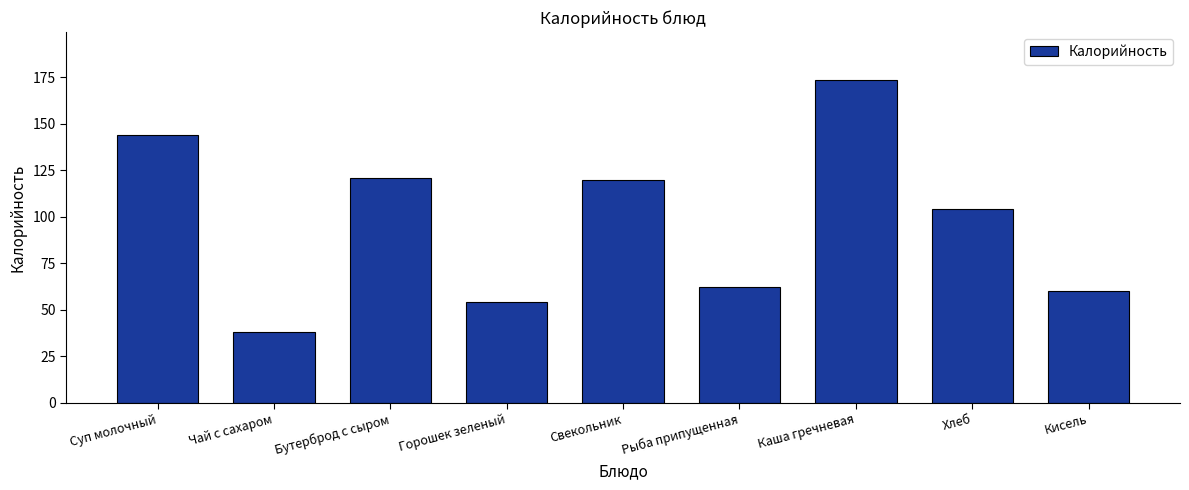

What is the difference between the second highest and minimum values?

105.8